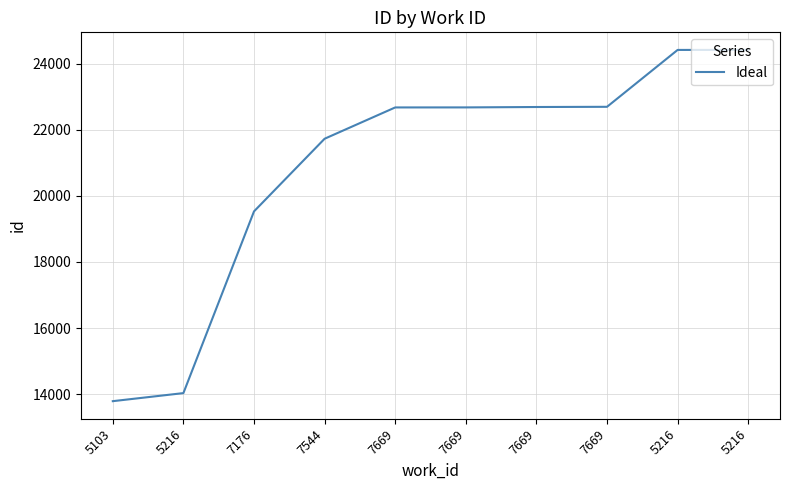

The chart shows a value of 33902 at 5216. True or false?

False